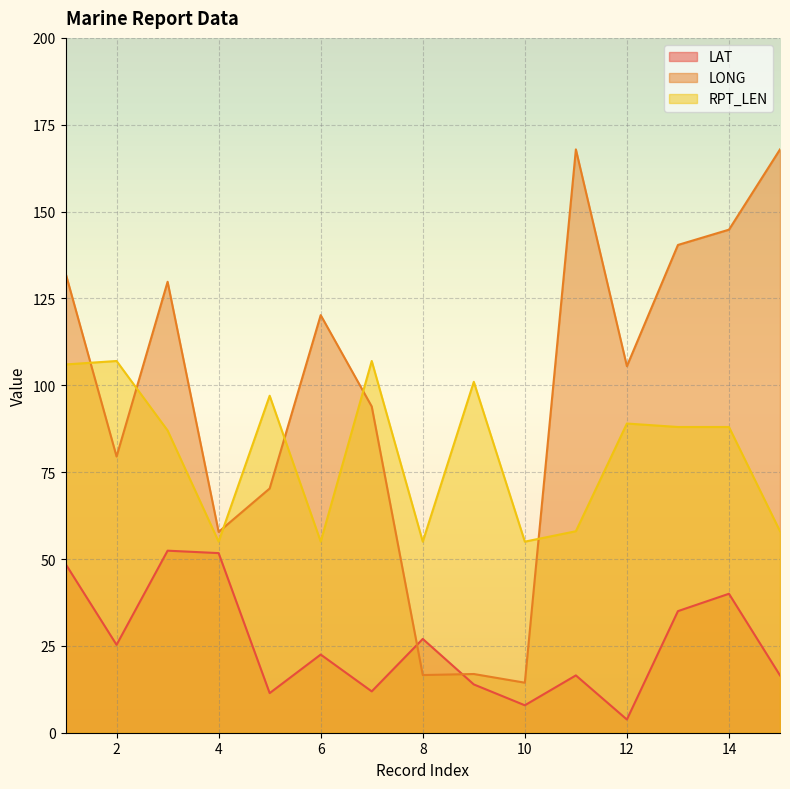

At how many categories does at least one series exceed 128?

6